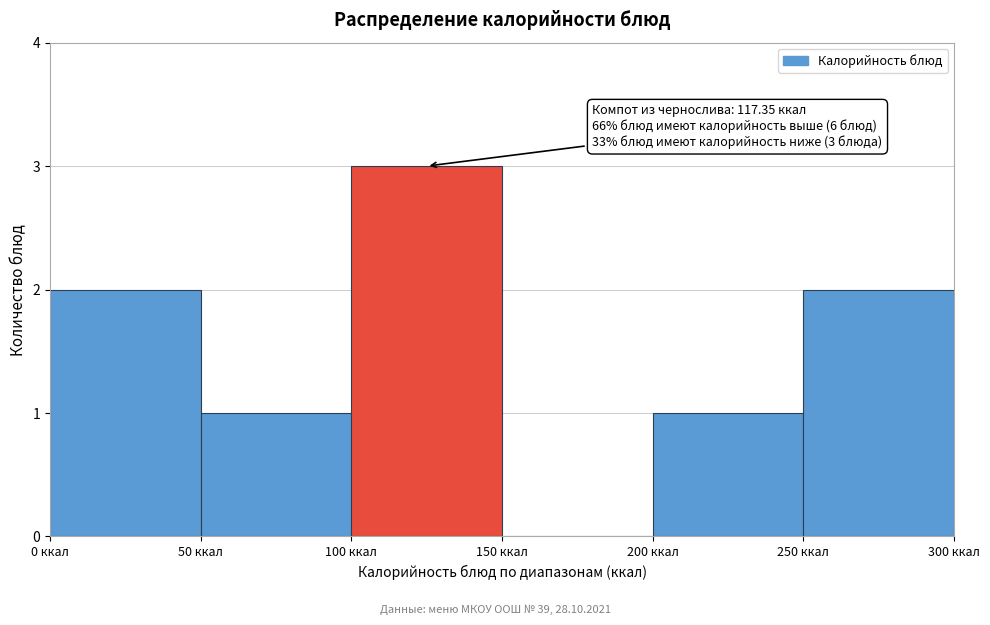

Over which range of the x-axis is the bar tallest?

100 to 150